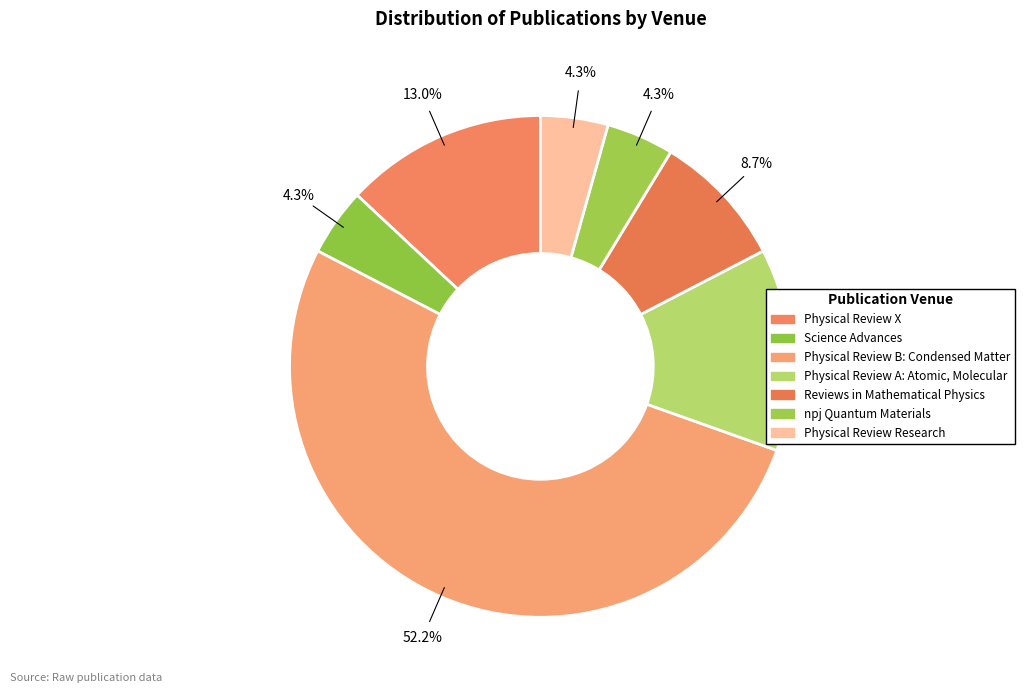

Which slice is the smallest?

Science Advances